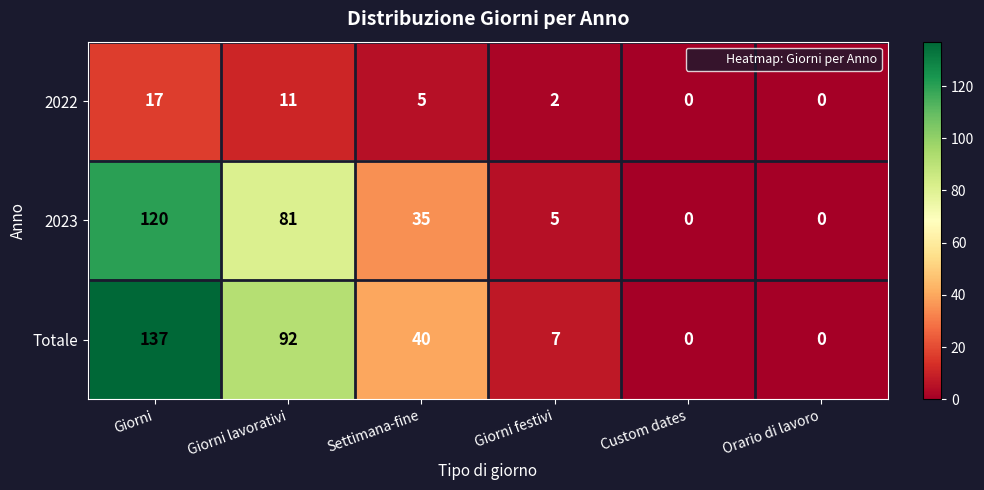

Which series has the widest spread of values?

Totale